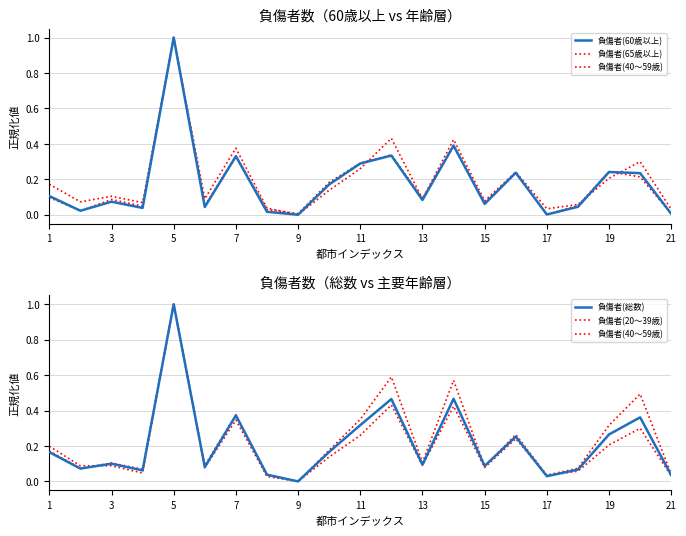

True or false: 負傷者(60歳以上) and 負傷者(65歳以上) cross at least once.

True